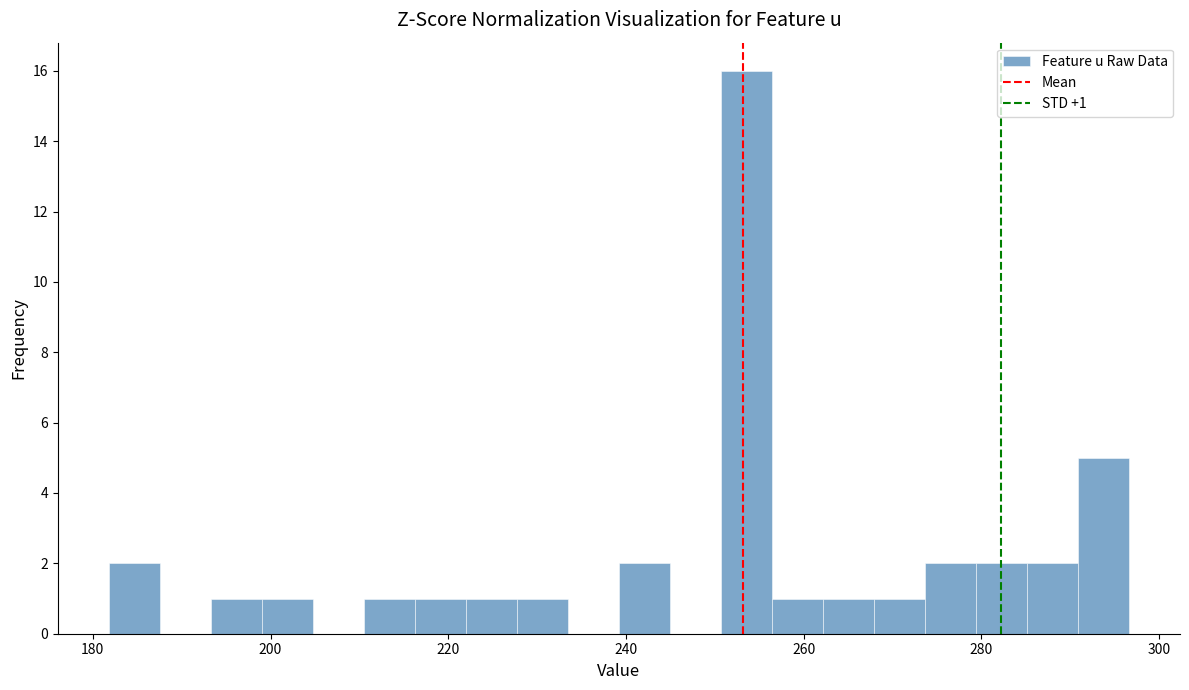

Around what value on the x-axis is the tallest bar? Give the approximate position of its centre, as read against the axis.

254